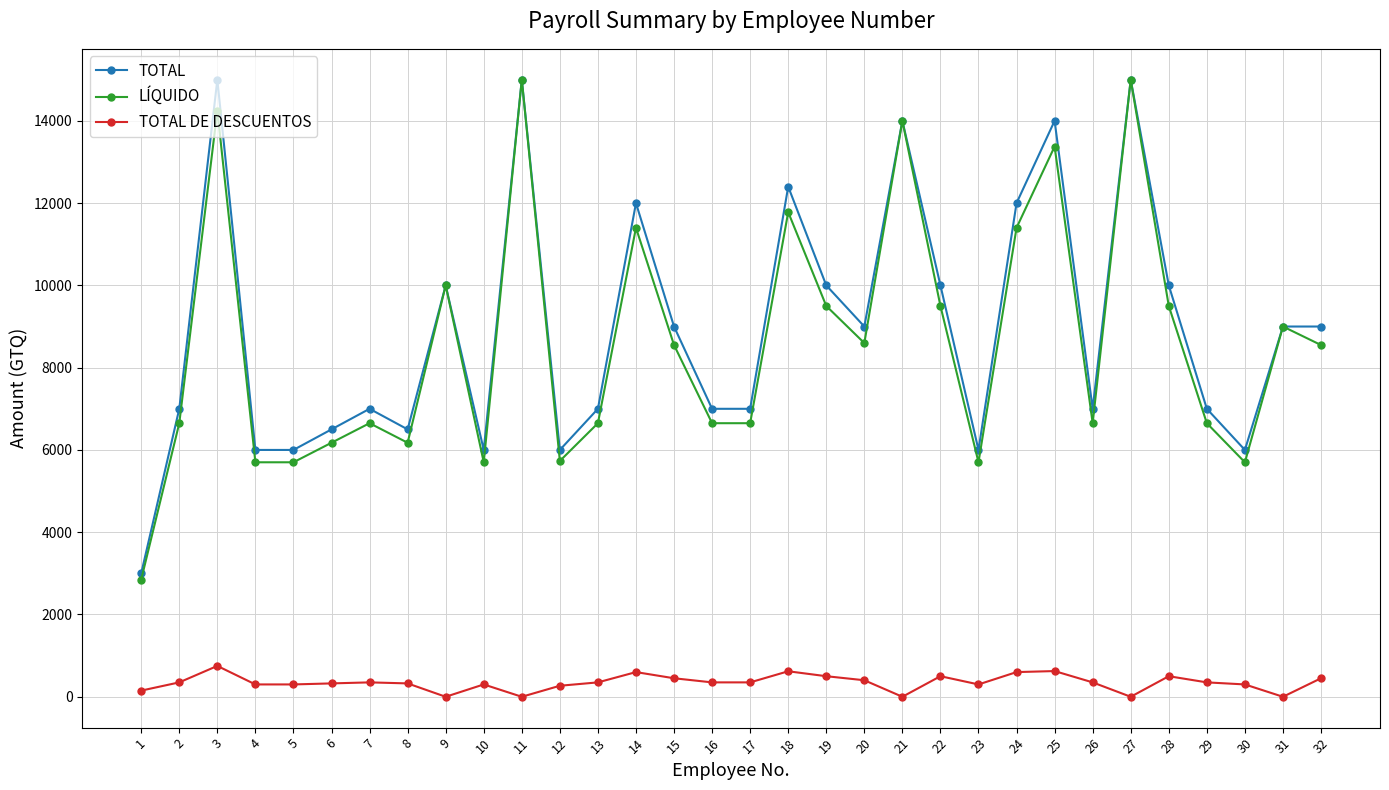

What is the maximum value for TOTAL?

15000.0